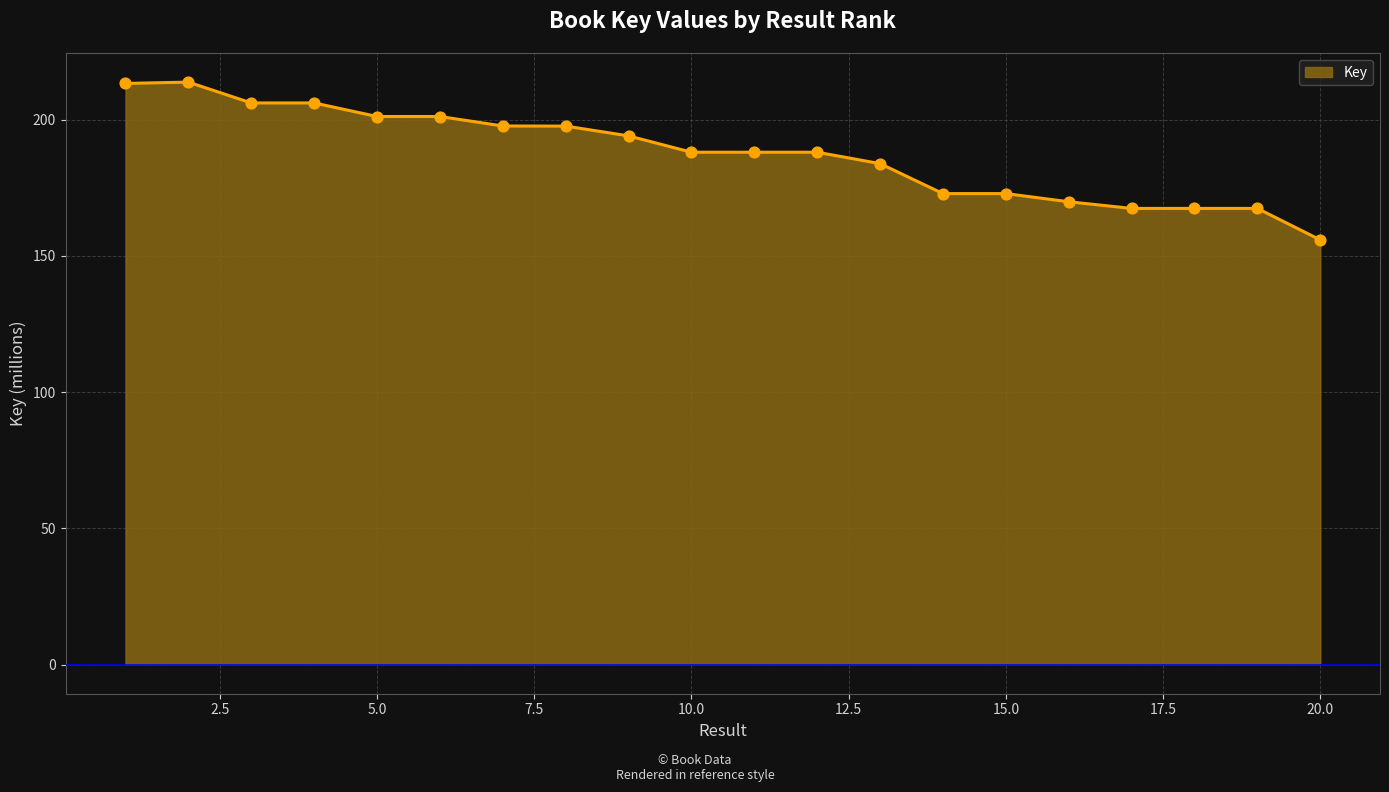

What is the difference between the maximum and minimum values?

57.9